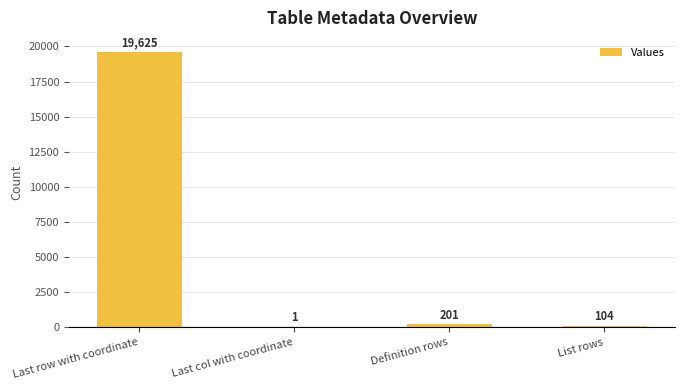

Which category has the highest value across all series?

Last row with coordinate